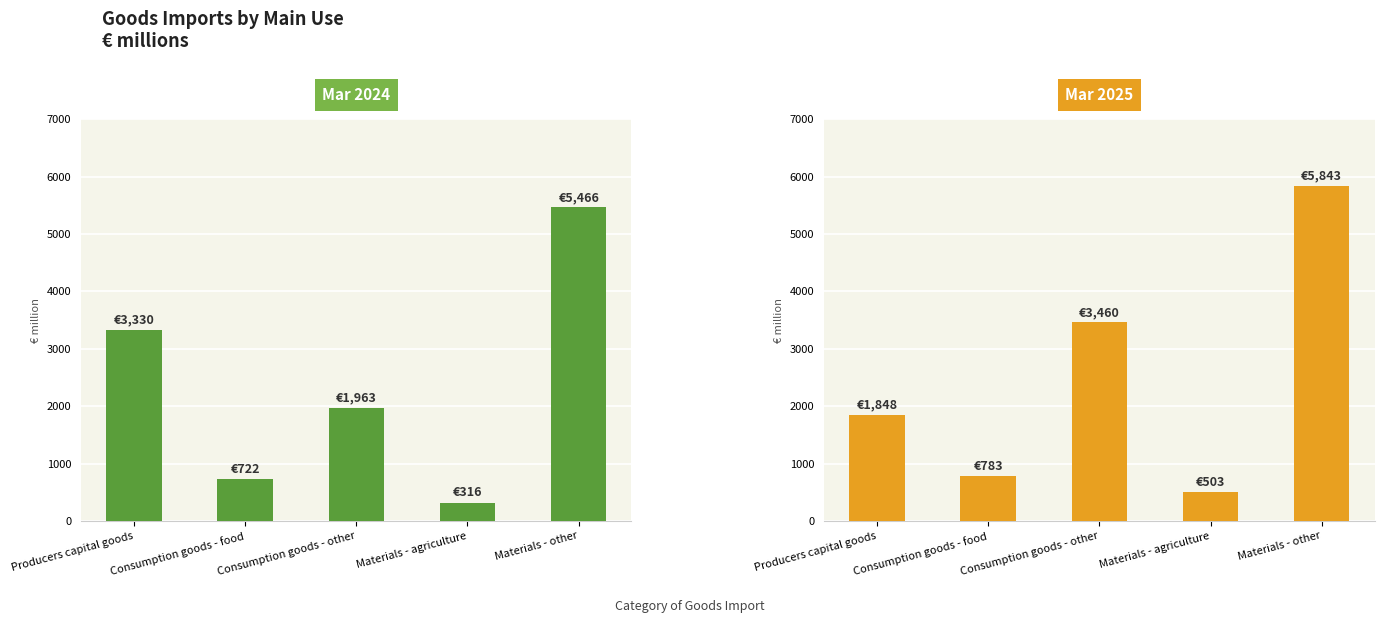

What is the difference between the Mar 2024 values at Consumption goods - food and Consumption goods - other?

1241.3